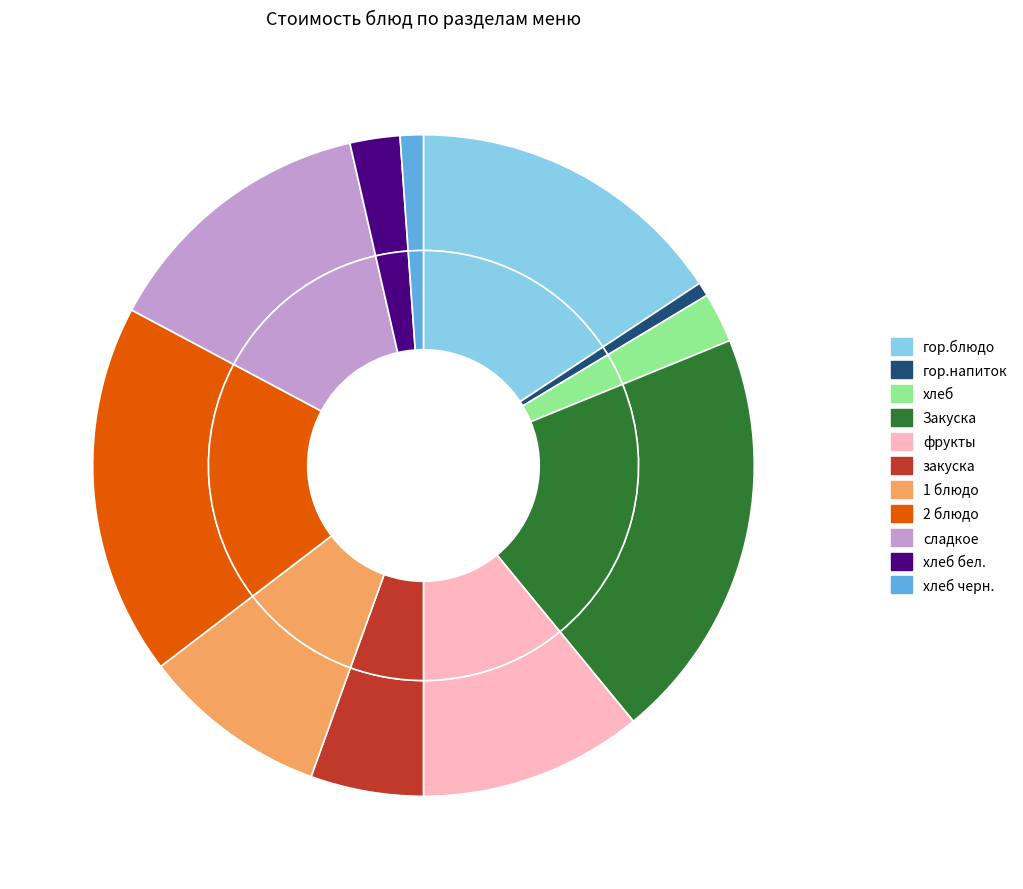

To the nearest percent, what percentage of the pie is сладкое?

14%